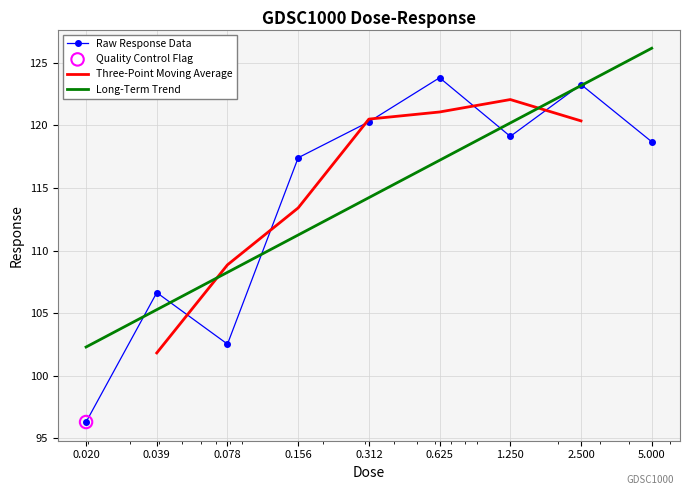

At how many categories does at least one series exceed 99?

9